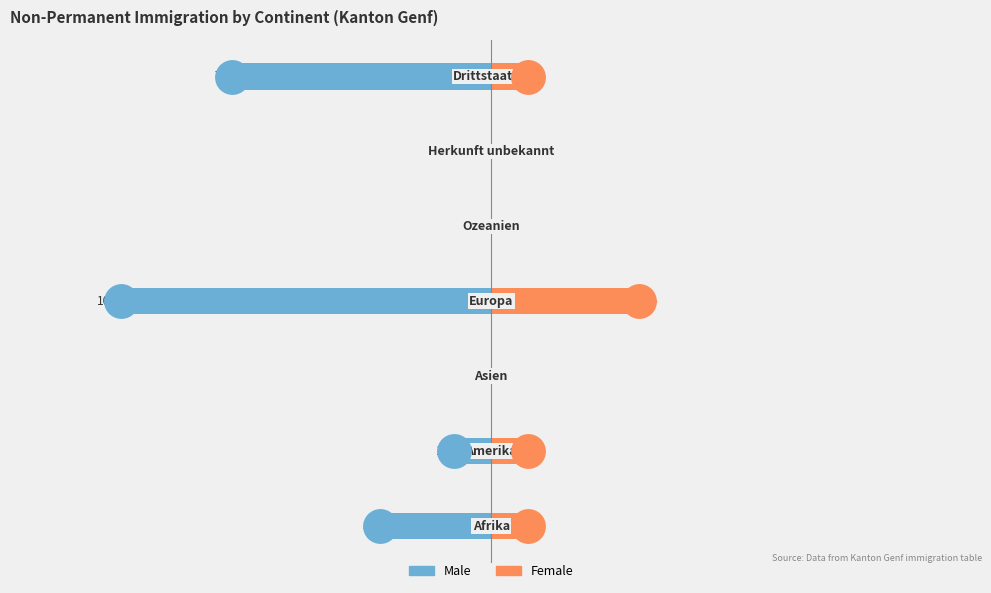

Which series contains the lowest Y value?

Male